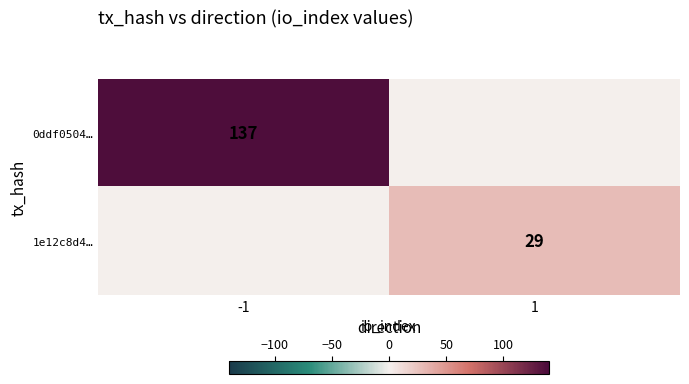

The 0ddf0504… series shows 137 at -1. True or false?

True